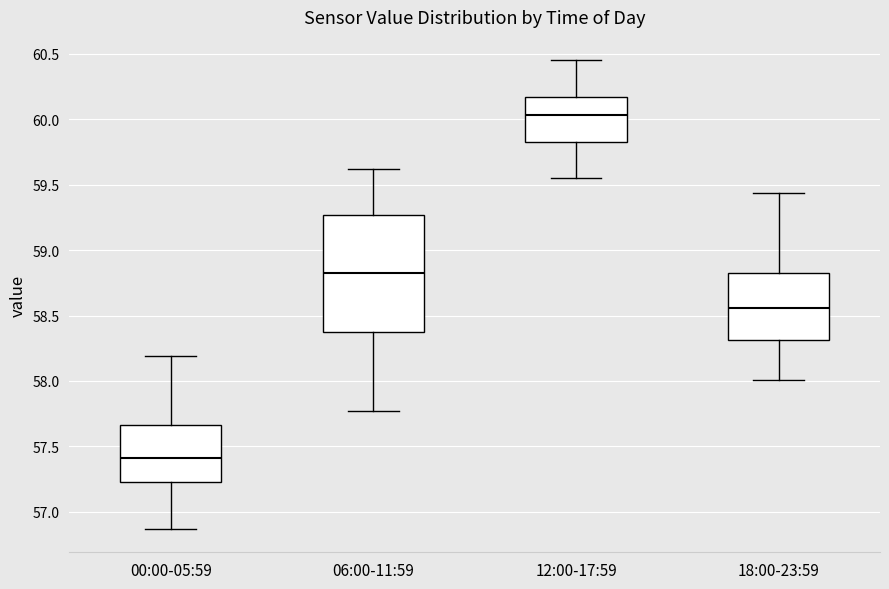

Reading left to right, read every box against the y-axis: the position of its median line, the range the box covers, and the ends of its whiskers. The values are not printed on the chart, so give them approximately, as read against the axis.

00:00-05:59: median 57.40, box 57.25 to 57.65, whiskers 56.85 to 58.20
06:00-11:59: median 58.85, box 58.40 to 59.25, whiskers 57.75 to 59.60
12:00-17:59: median 60.05, box 59.85 to 60.15, whiskers 59.55 to 60.45
18:00-23:59: median 58.55, box 58.30 to 58.85, whiskers 58.00 to 59.45